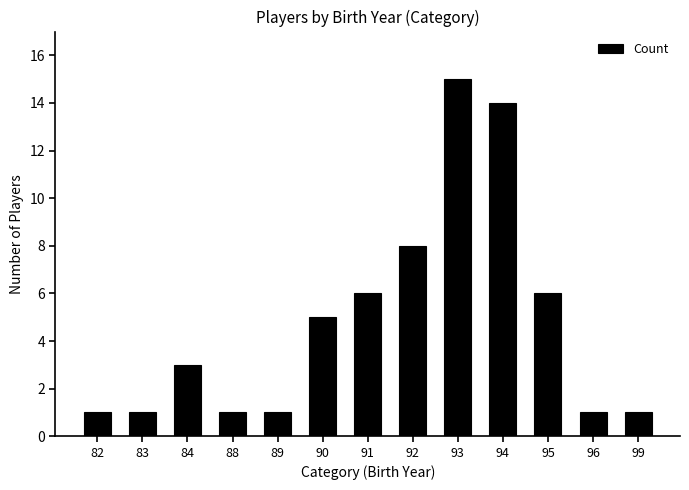

Reading right to left, extract all data points from this chart.

1	1	6	14	15	8	6	5	1	1	3	1	1